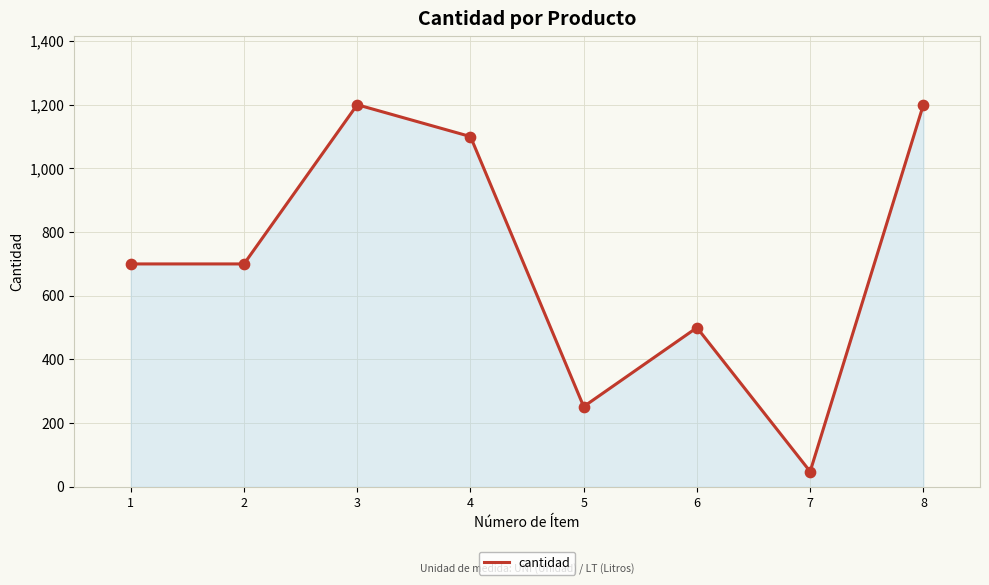

What is the change in value from 1 to 8?

+500